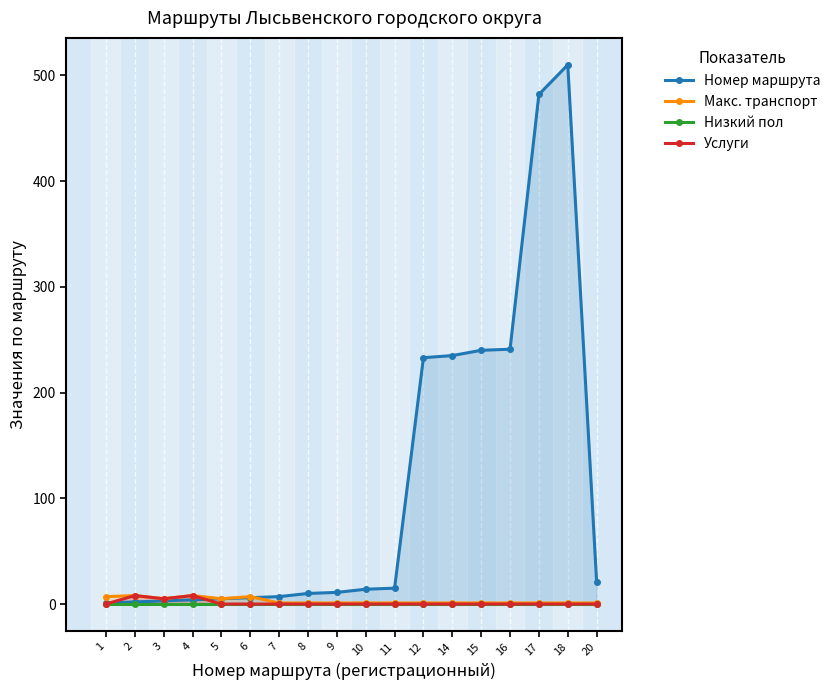

Does the chart display data point markers on the line(s)?

Yes